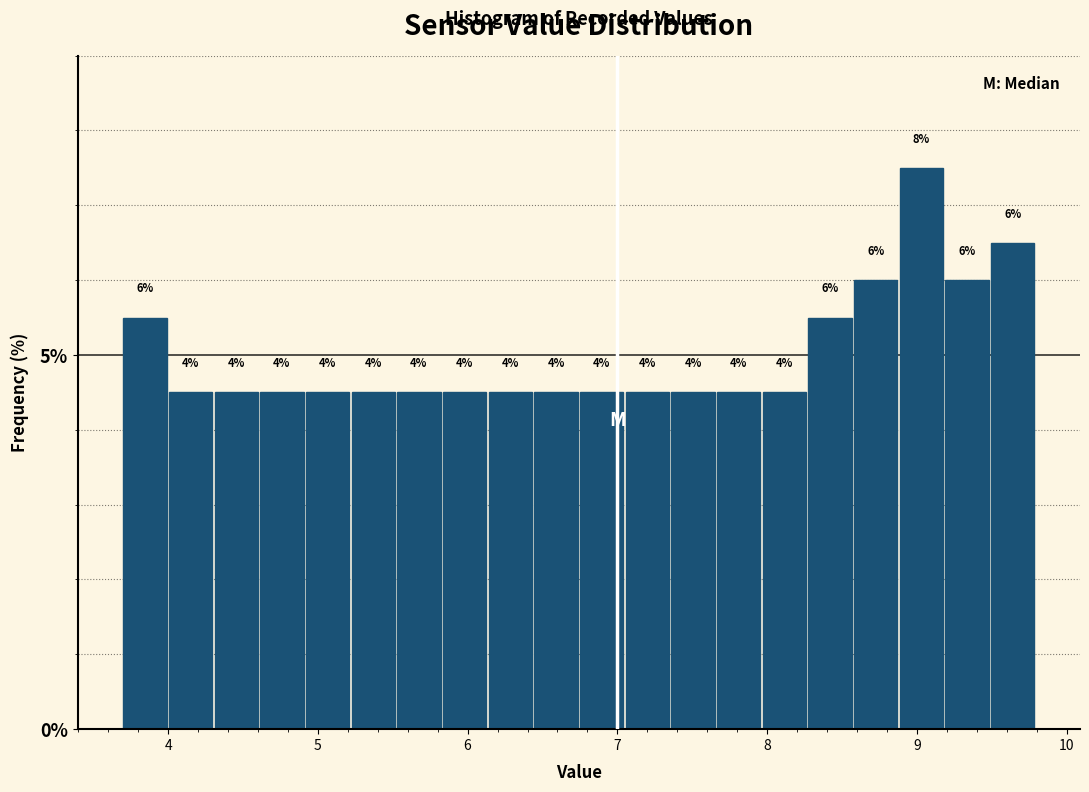

Around what value on the x-axis is the tallest bar? Give the approximate position of its centre, as read against the axis.

9.0